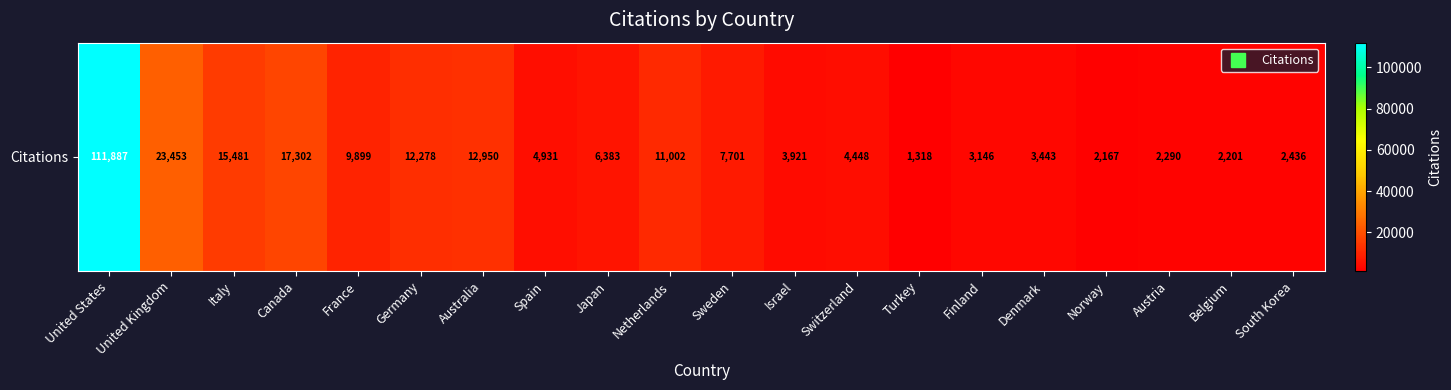

Where is the data nearest to the value 56602?

United Kingdom